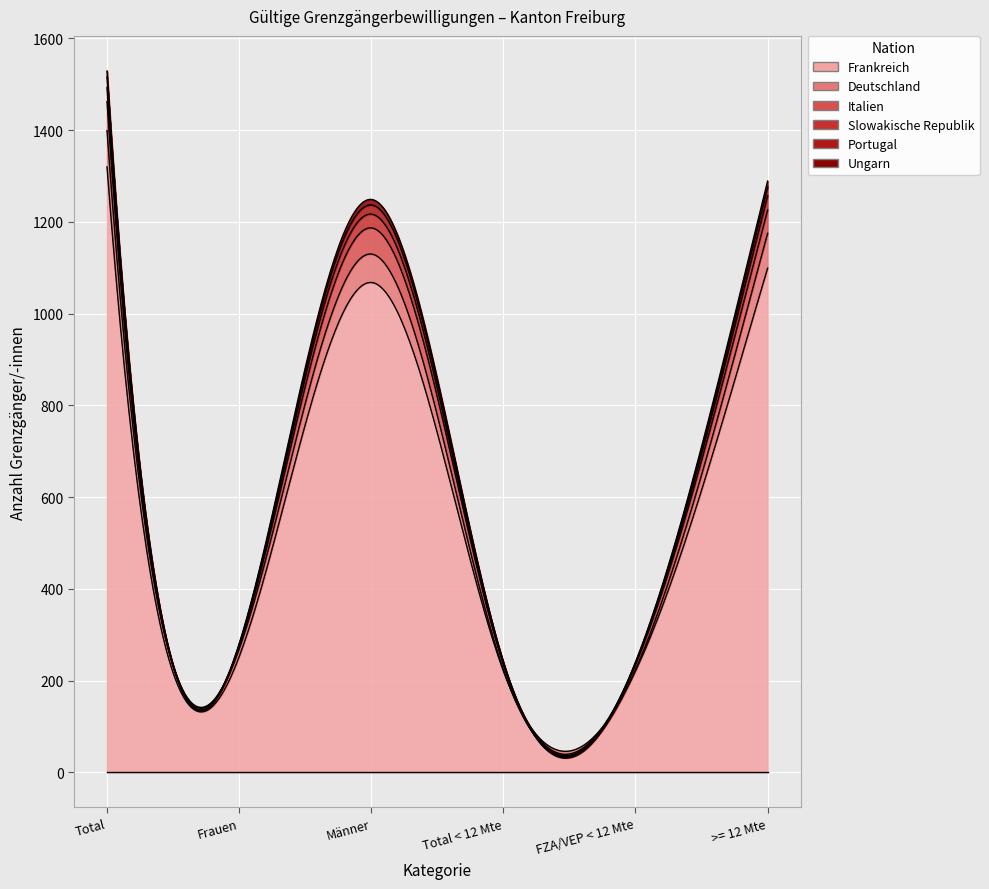

Between Total and FZA/VEP < 12 Mte, which series saw the biggest shift?

Frankreich